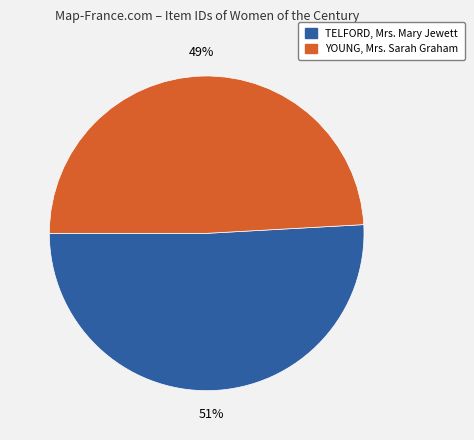

To the nearest percent, what is the difference between the TELFORD, Mrs. Mary Jewett and YOUNG, Mrs. Sarah Graham slice percentages?

2%